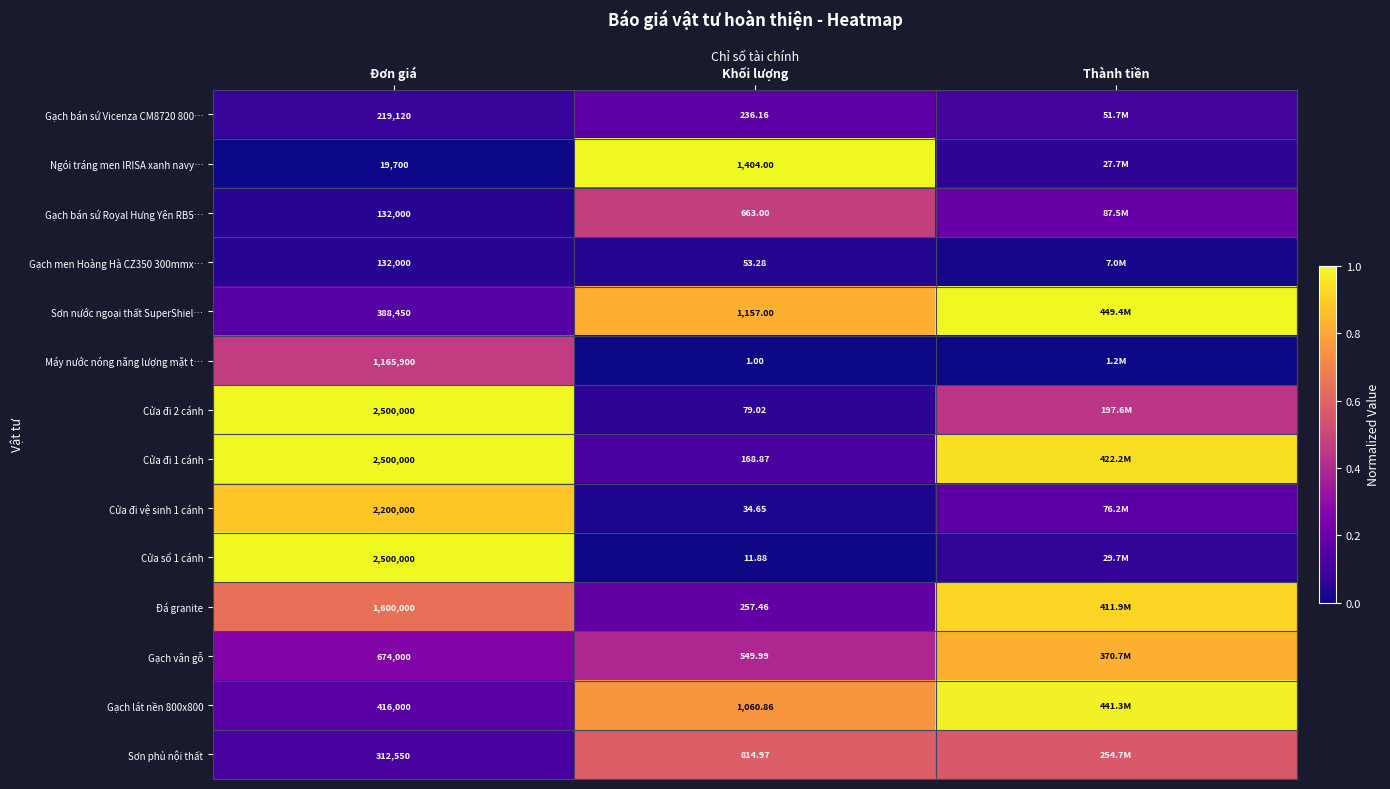

Is the value of Gạch lát nền 800x800 at Khối lượng greater than the value of Gạch bán sứ Vicenza CM8720 800… at Đơn giá?

No